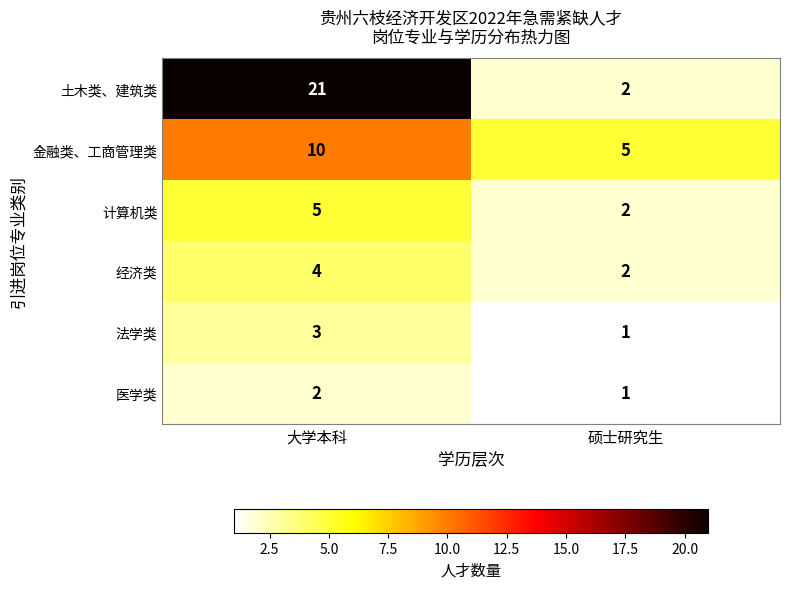

What is the sum of the 法学类 values at 硕士研究生 and 大学本科?

4